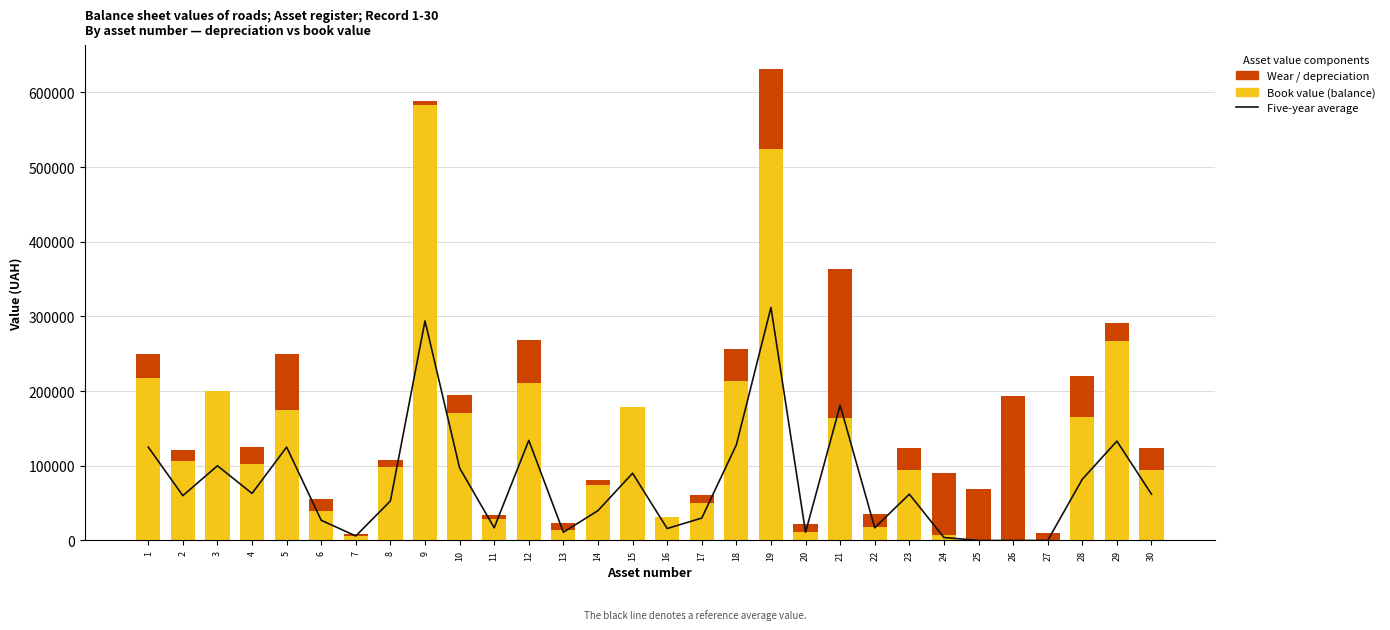

Reading left to right, list all the values displayed in this chart.

Five-year average: 1=125000.0	2=60000.0	3=100000.0	4=63000.0	5=125000.0	6=27000.0	7=6000.0	8=53000.0	9=294000.0	10=97000.0	11=17000.0	12=134000.0	13=11000.0	14=40000.0	15=90000.0	16=16000.0	17=30000.0	18=128000.0	19=312000.0	20=11000.0	21=181000.0	22=17000.0	23=62000.0	24=4000.0	25=0.0	26=0.0	27=0.0	28=82000.0	29=133000.0	30=62000.0
Book value / balance: 1=217323.0	2=106878.2	3=200287.6	4=102858.2	5=174888.0	6=38924.2	7=5679.6	8=98362.5	9=582418.8	10=170390.5	11=28670.9	12=210218.5	13=13672.5	14=74866.2	15=179242.0	16=31977.5	17=50807.1	18=212986.5	19=524253.1	20=10873.0	21=164271.8	22=18676.4	23=94480.6	24=7916.6	25=0.0	26=0.0	27=0.0	28=165187.5	29=266978.3	30=94480.6
Wear (depreciation): 1=32179.1	2=14483.7	3=0.0	4=22283.8	5=74952.0	6=16691.8	7=2443.1	8=8880.5	9=6067.2	10=24403.1	11=5855.1	12=58271.7	13=9715.5	14=5943.8	15=0.0	16=0.0	17=9625.9	18=43623.5	19=107376.9	20=11663.0	21=198620.0	22=16978.6	23=29429.4	24=82333.4	25=69555.0	26=194007.0	27=10359.0	28=55061.7	29=24467.3	30=29429.4